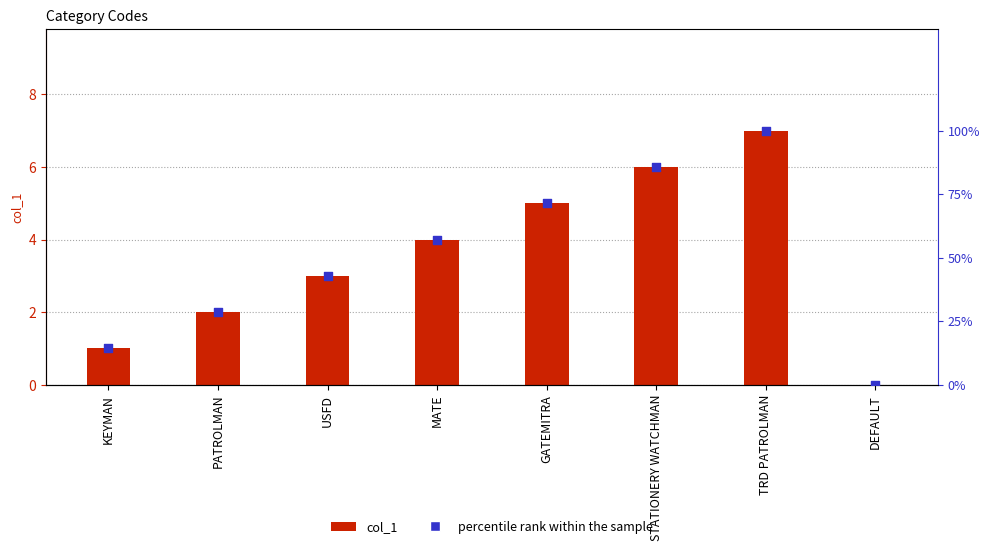

At how many categories does at least one series exceed 6?

1